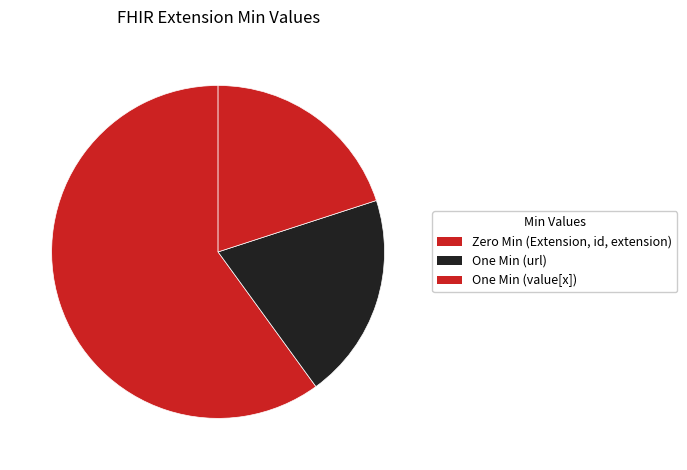

Count the number of slices in the pie.

3